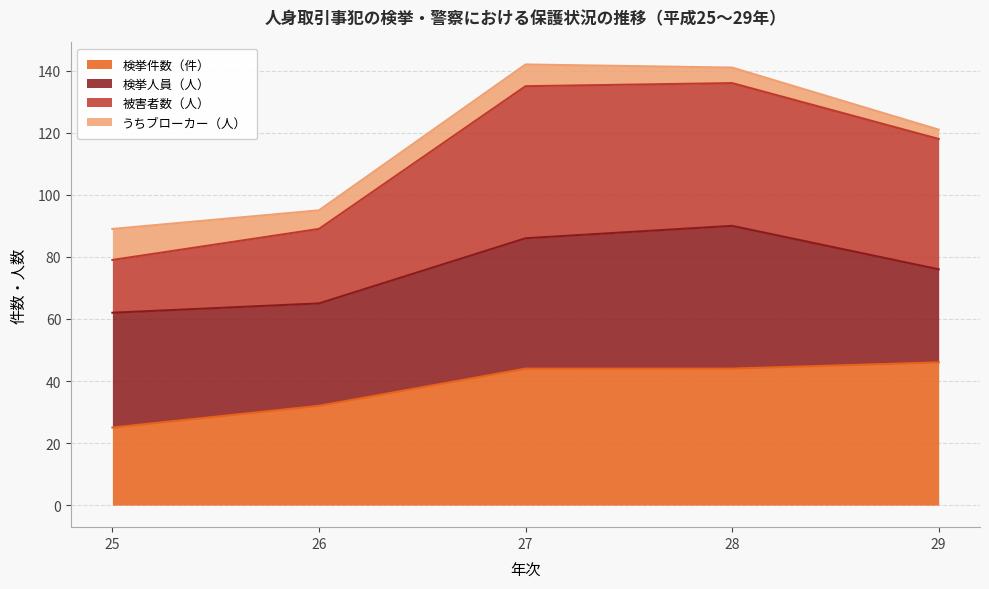

Is it true that 検挙件数（件） equals 46 at 29?

True